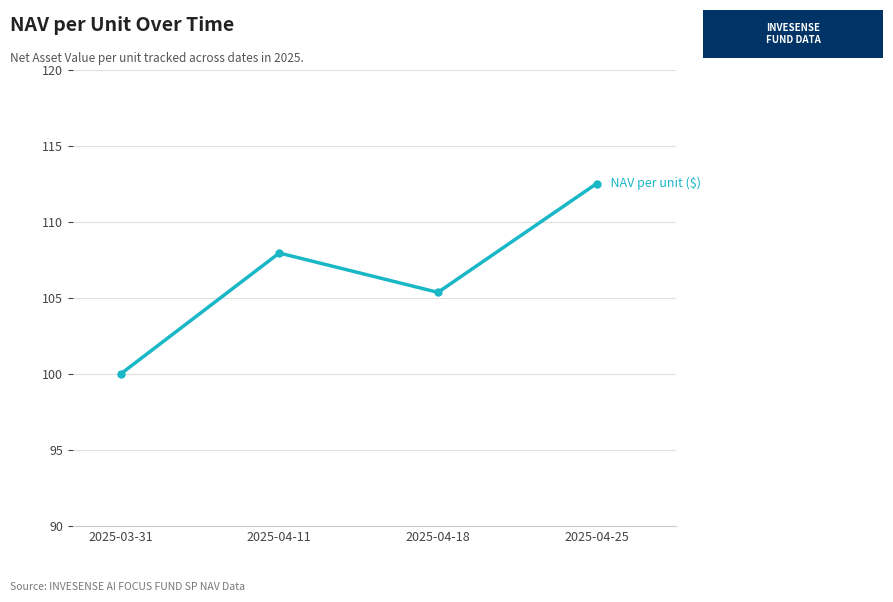

How many points are higher than both their immediate neighbors (excluding endpoints)?

1